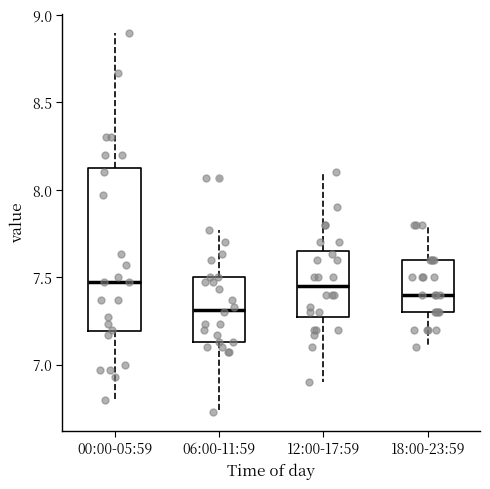

Which box is the tallest, from its lower edge to its upper edge?

00:00-05:59